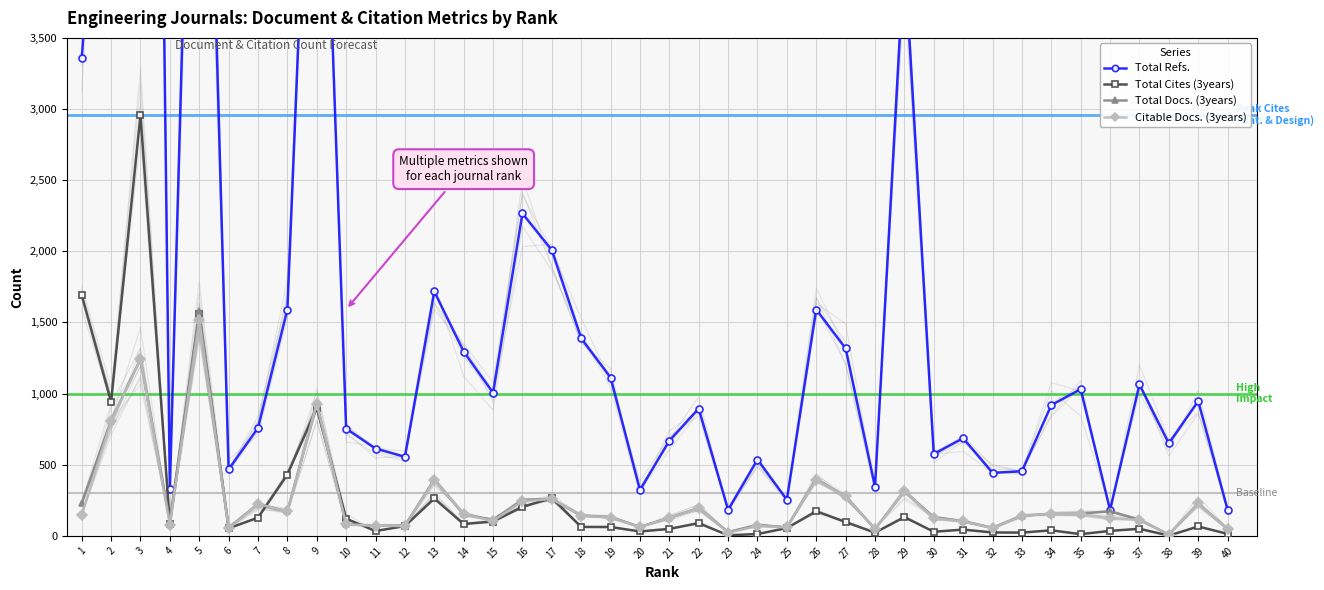

How many times do Total Docs. (3years) and Total Cites (3years) cross each other?

7